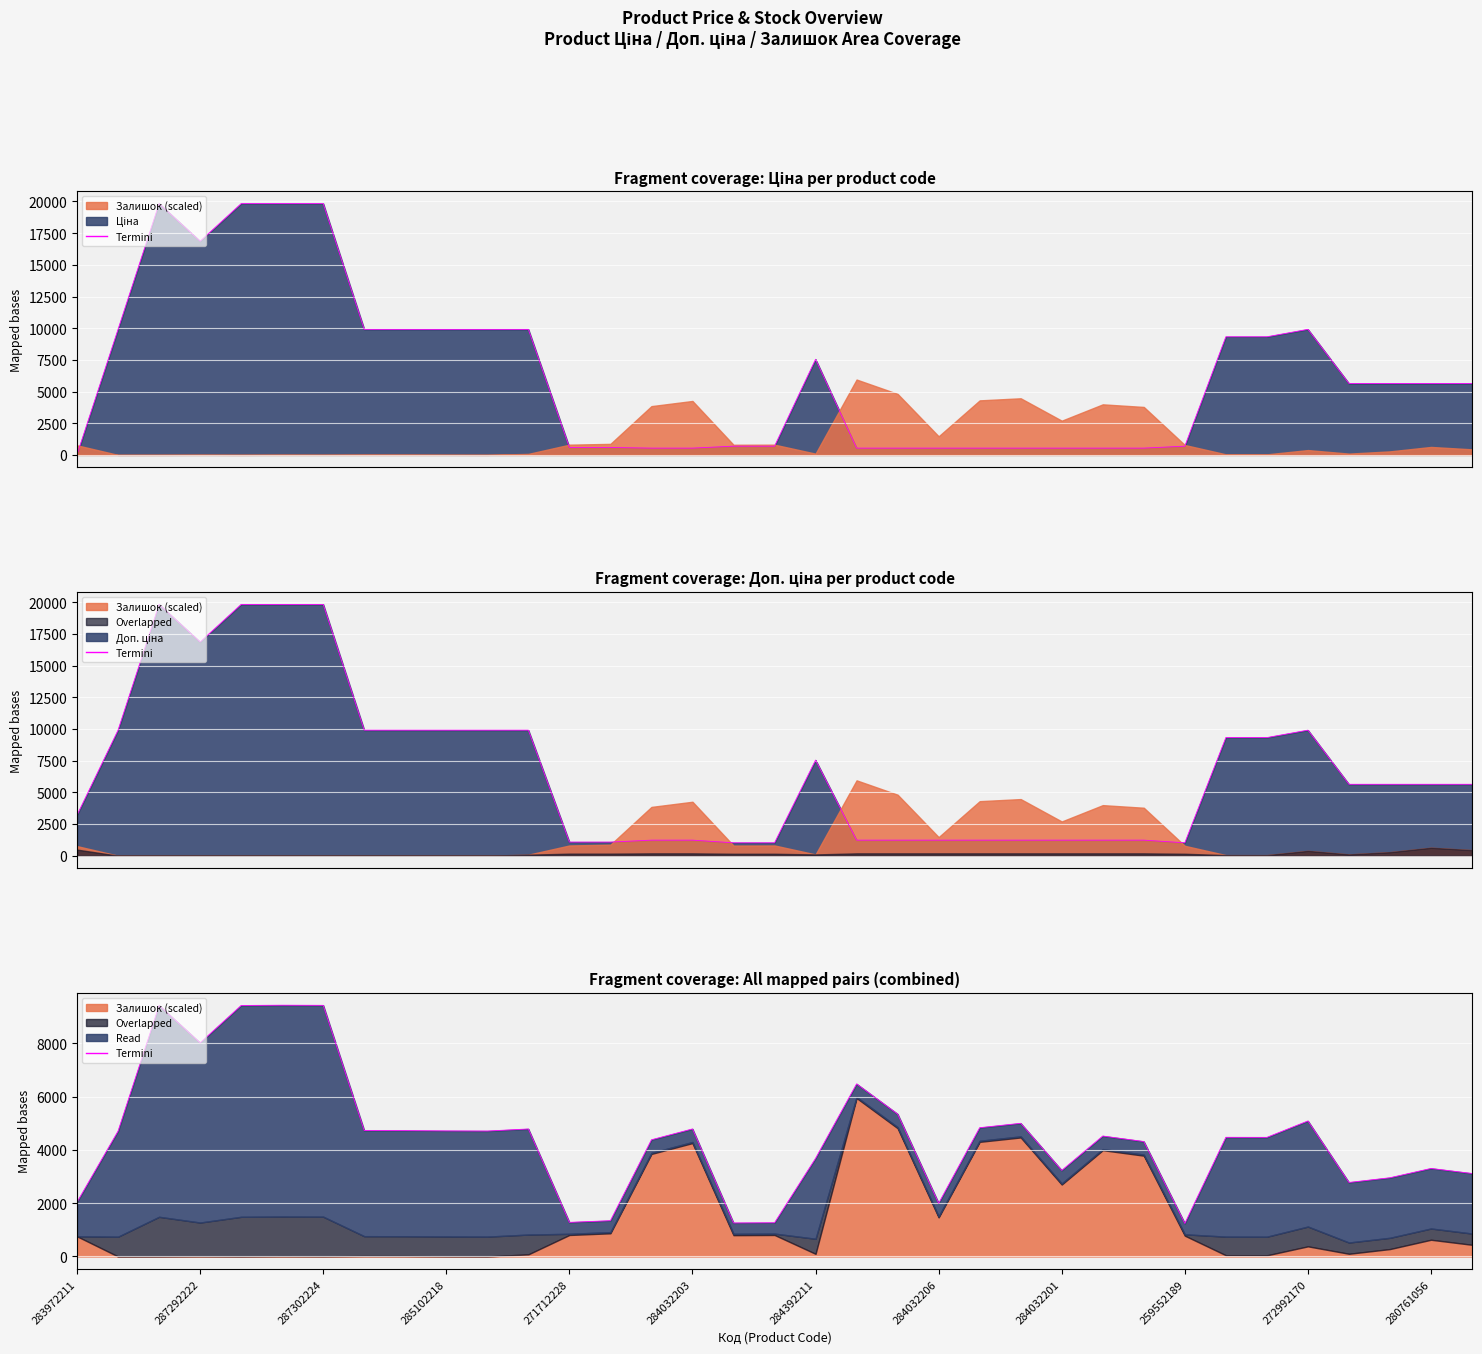

What is the change in value from 285102218 to 284032206?

-2716.1